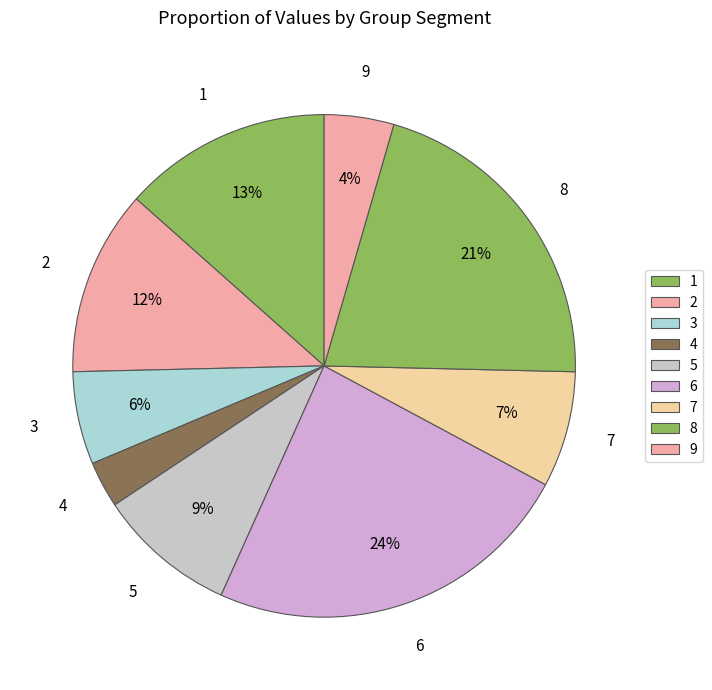

Does 3 represent more than half of the total?

No